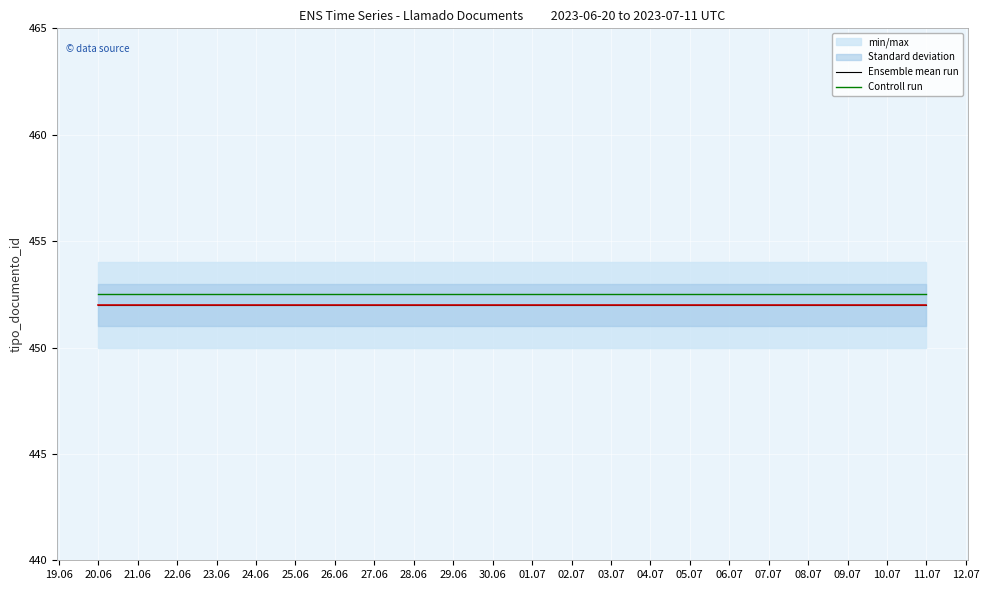

Is it true that Ensemble mean run equals 279.6 at 04.07?

False